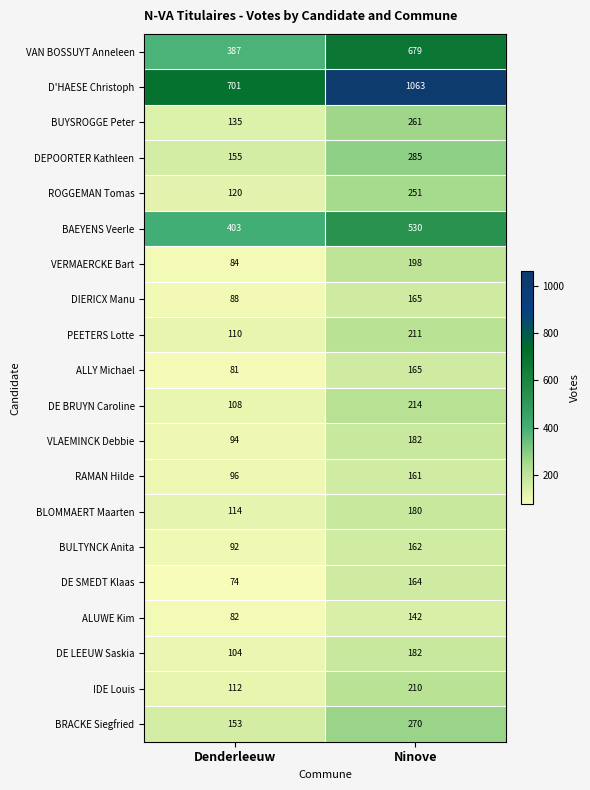

Which series has the largest total across all categories?

D'HAESE Christoph